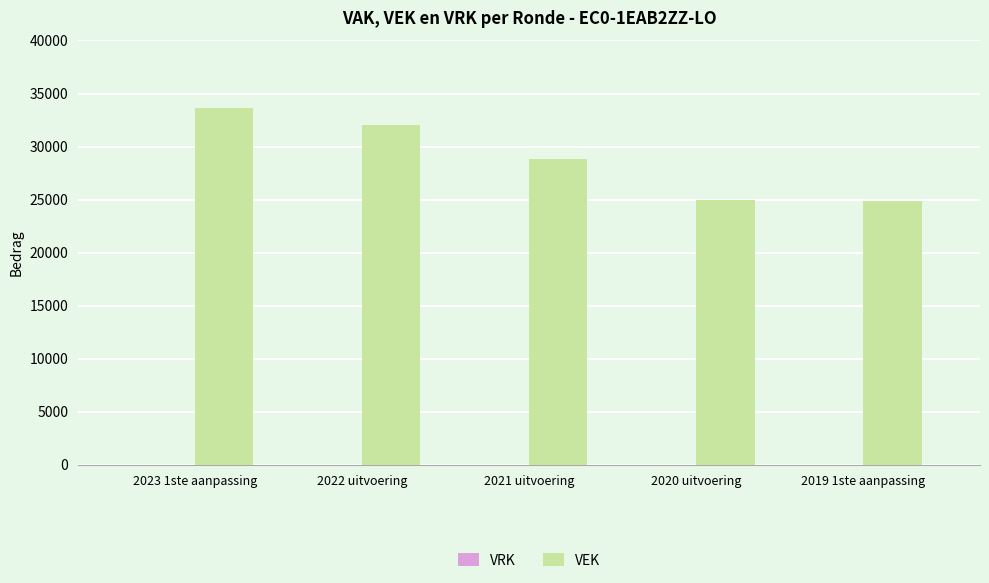

How many distinct data groups are displayed?

1